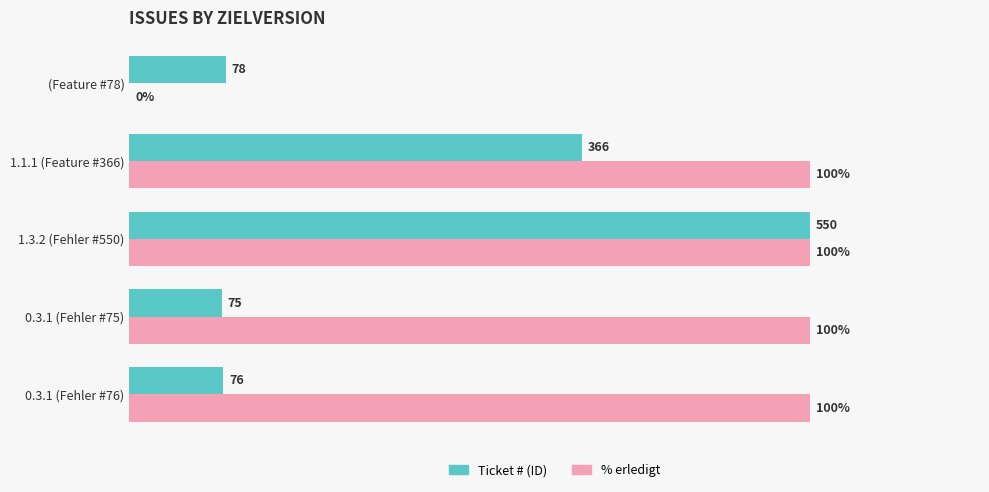

What are all the series names shown in the legend?

Ticket # (ID), % erledigt